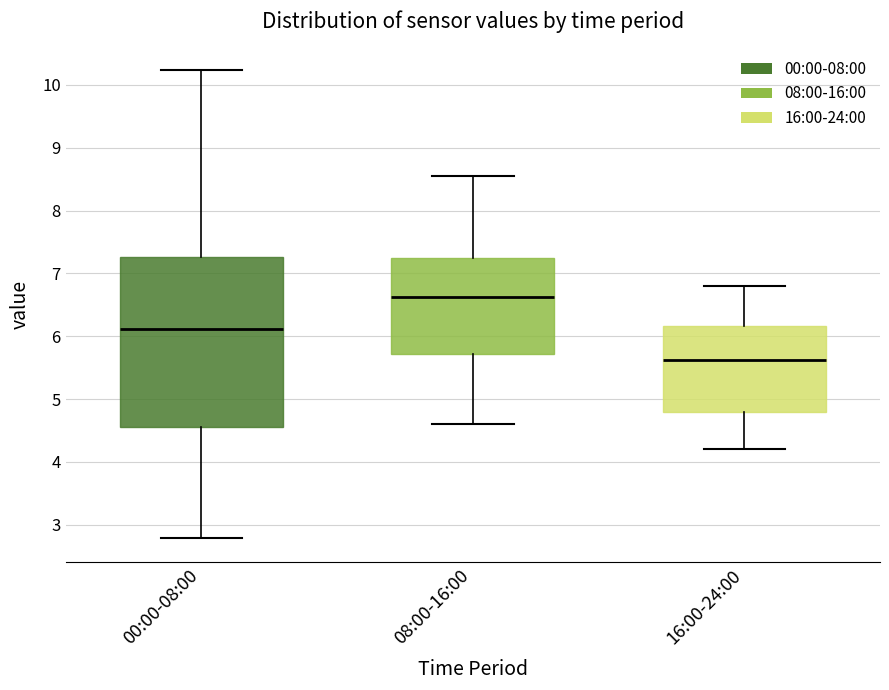

Which box is the tallest, from its lower edge to its upper edge?

00:00-08:00